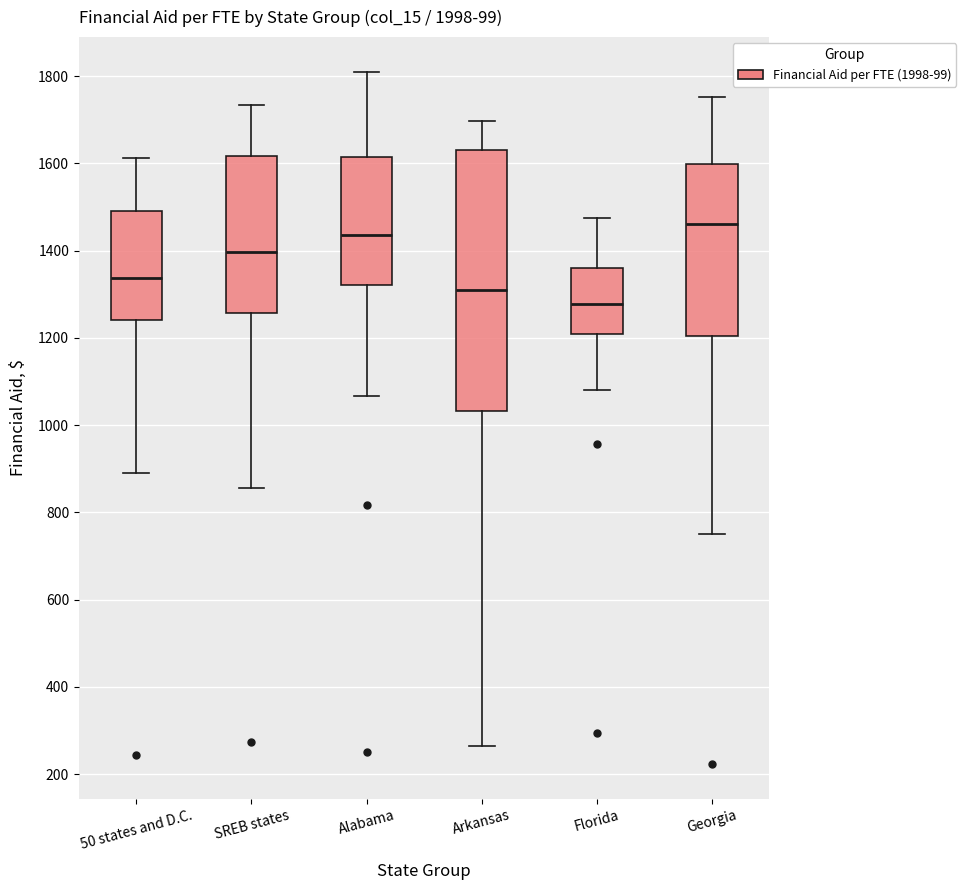

Which box's median line is the lowest?

Florida